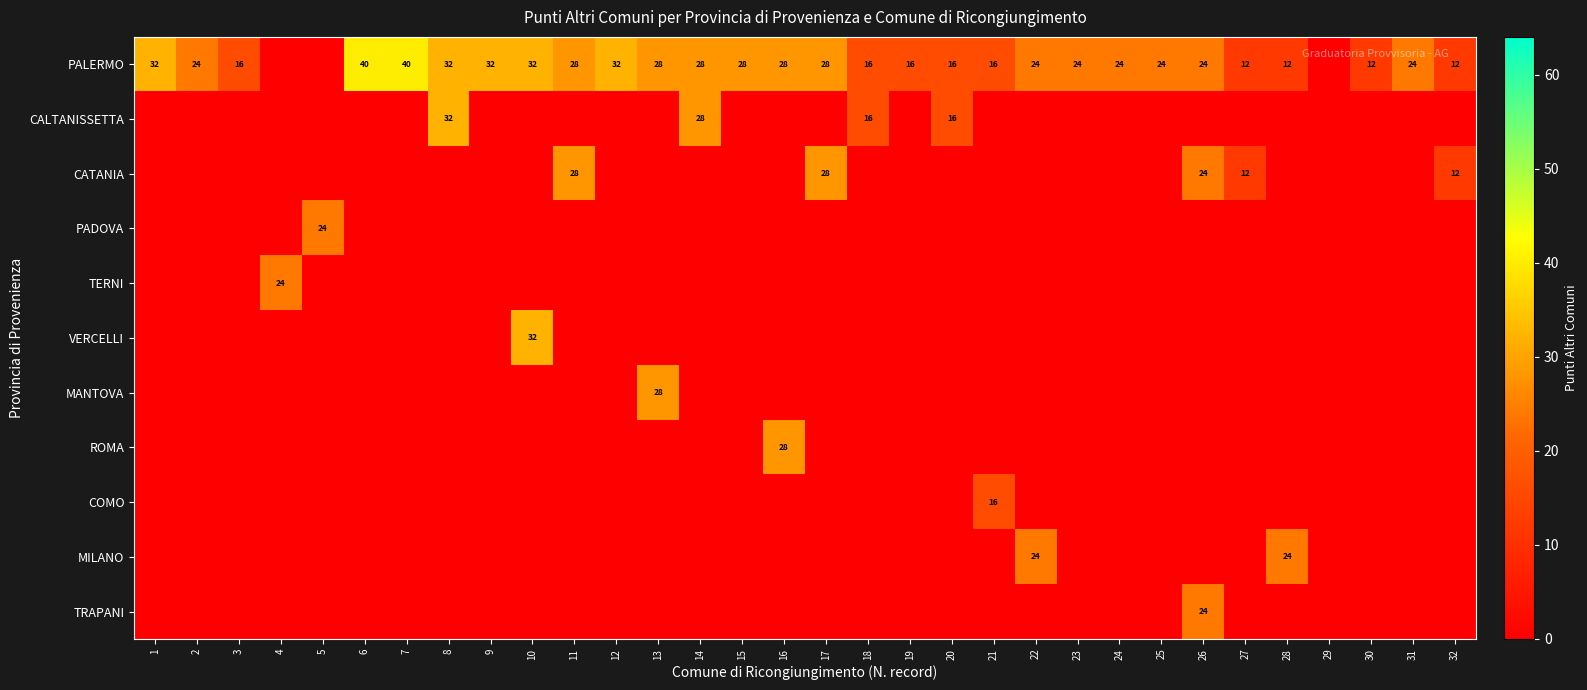

True or false: CATANIA has a value of 28 at 17.

True